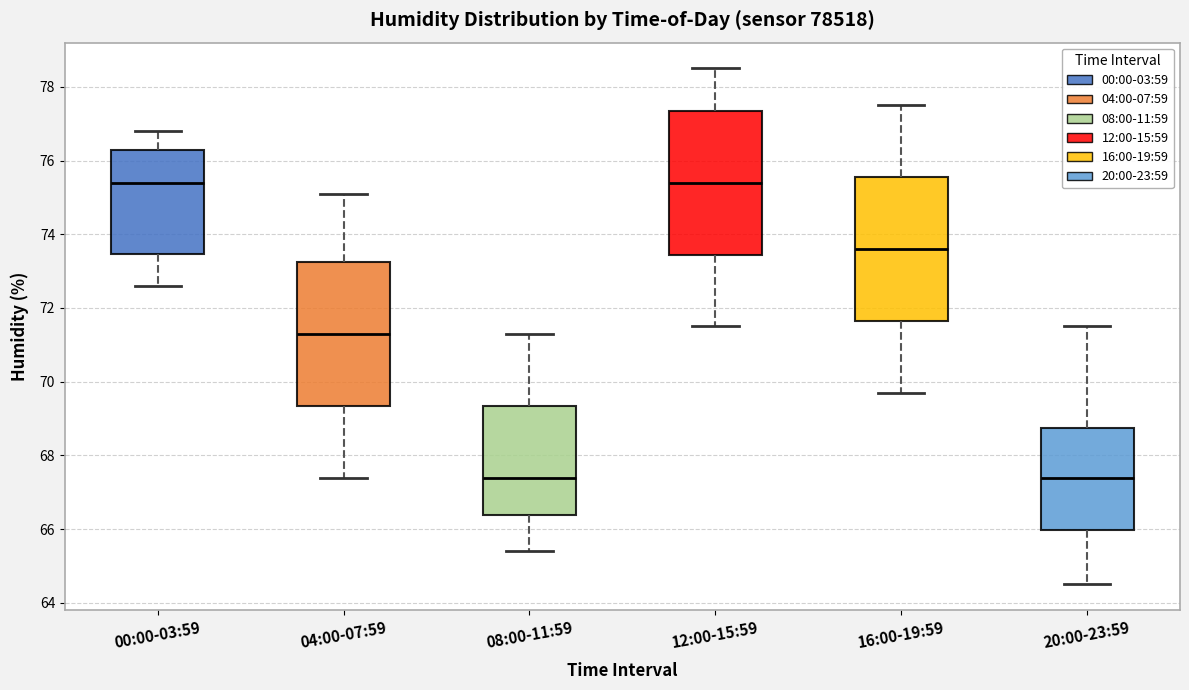

Reading left to right, transcribe this box plot: for each box, give where its median line is, the range the box spans, and where its two whiskers end, as read against the y-axis. The values are not printed on the chart, so give them approximately, as read against the axis.

00:00-03:59: median 75.4, box 73.4 to 76.4, whiskers 72.6 to 76.8
04:00-07:59: median 71.4, box 69.4 to 73.2, whiskers 67.4 to 75.2
08:00-11:59: median 67.4, box 66.4 to 69.4, whiskers 65.4 to 71.4
12:00-15:59: median 75.4, box 73.4 to 77.4, whiskers 71.6 to 78.6
16:00-19:59: median 73.6, box 71.6 to 75.6, whiskers 69.8 to 77.6
20:00-23:59: median 67.4, box 66.0 to 68.8, whiskers 64.6 to 71.6